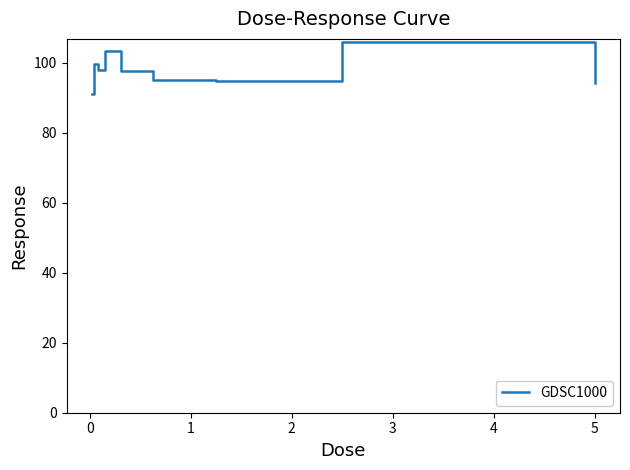

What is the smallest value displayed?

91.2